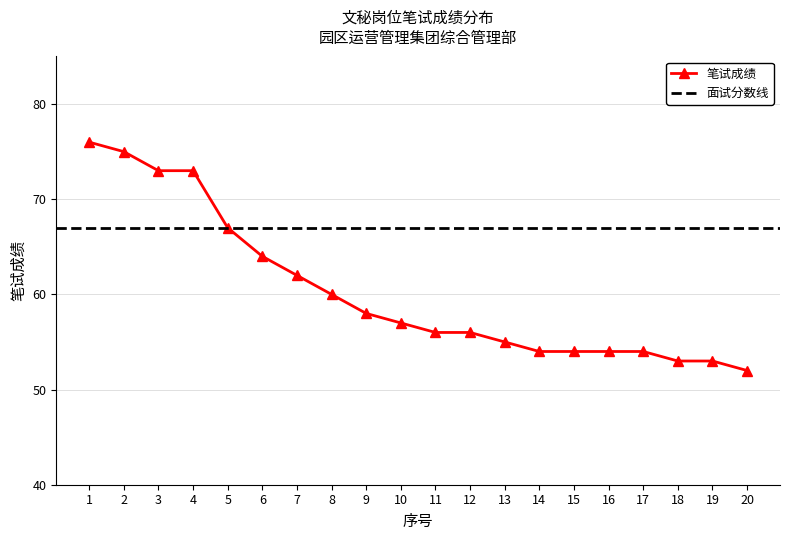

What is the change in value from 4 to 14?

-19